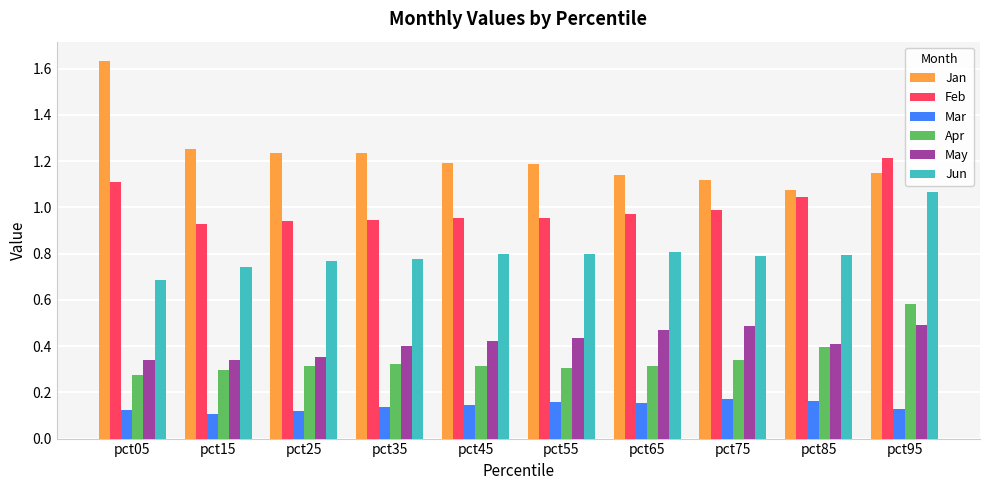

Which series has the largest total across all categories?

Jan